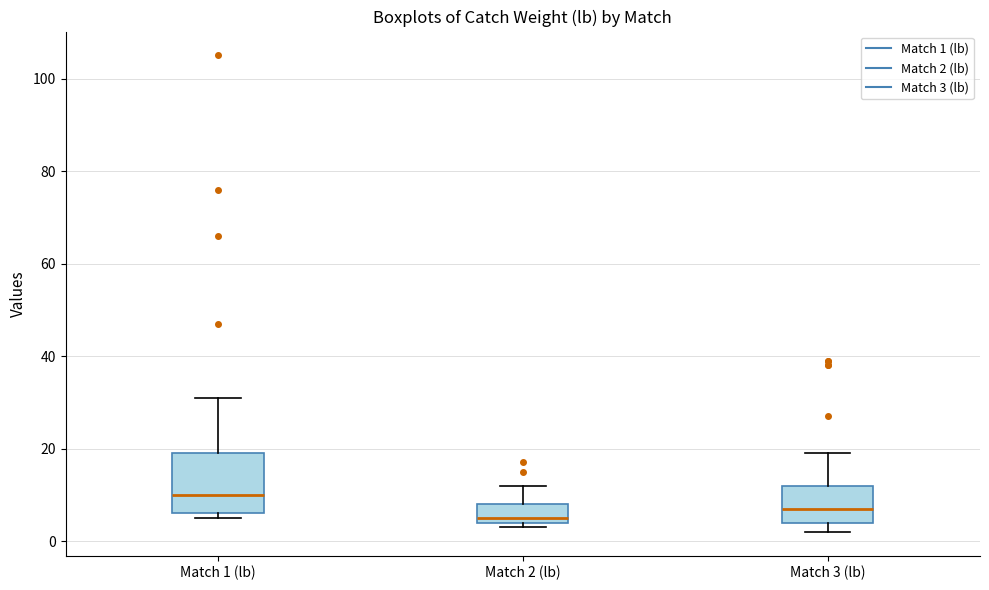

Which box's median line is the lowest?

Match 2 (lb)